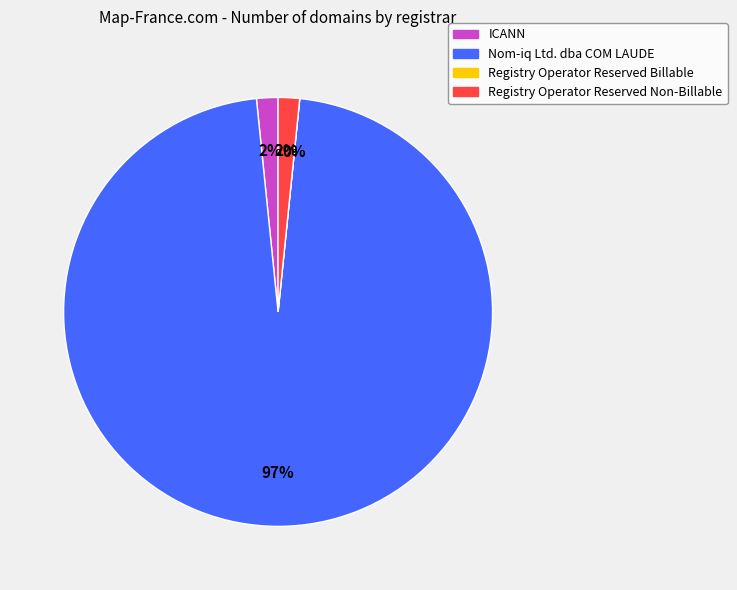

The Nom-iq Ltd. dba COM LAUDE slice represents 91% of the pie. True or false?

False